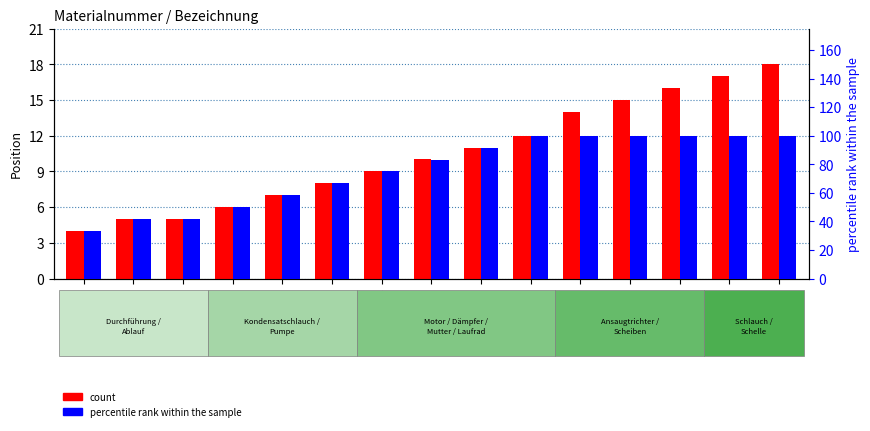

Does the chart contain stacked bars?

No